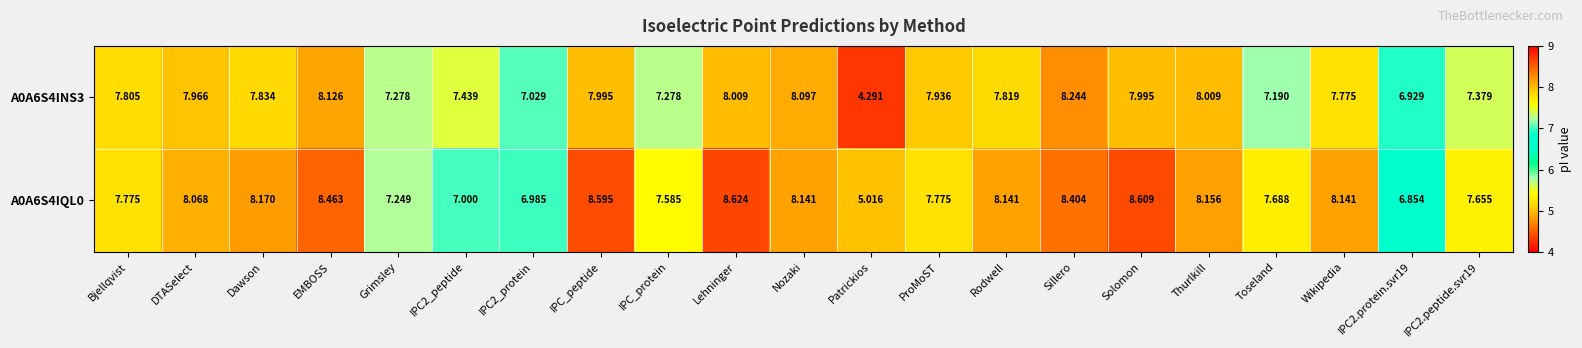

At which label does A0A6S4IQL0 first exceed 8?

DTASelect